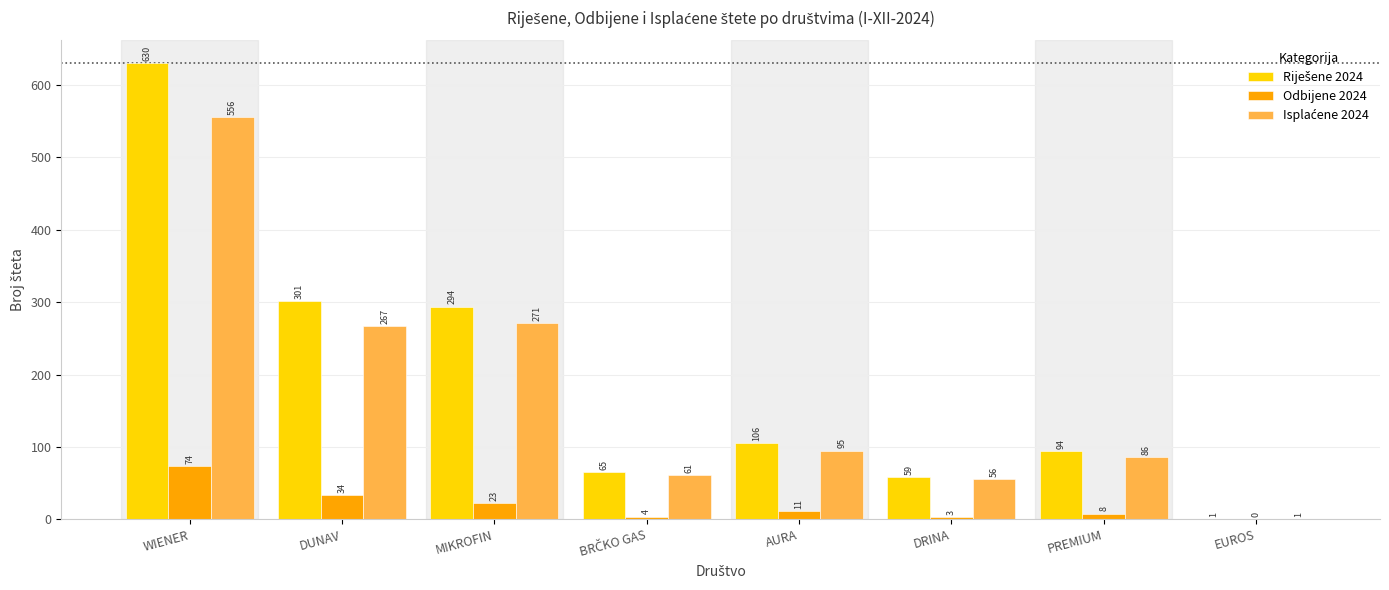

At which category does the chart reach its peak across all series?

WIENER